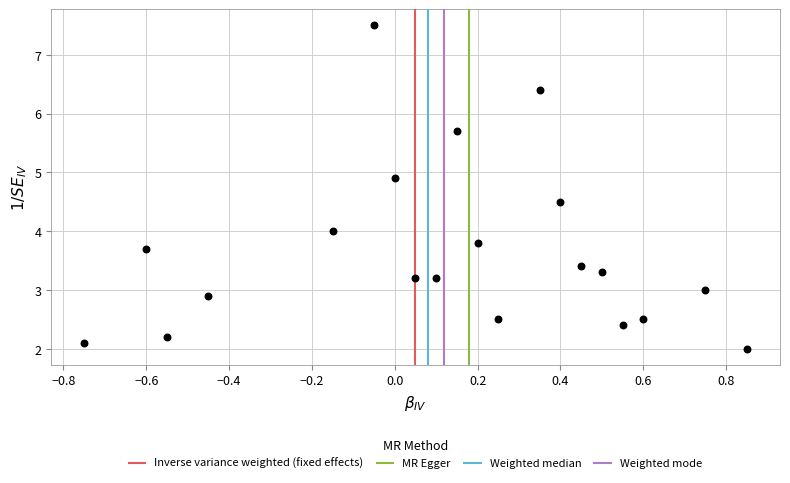

What is the range of X values (max minus min)?

1.6